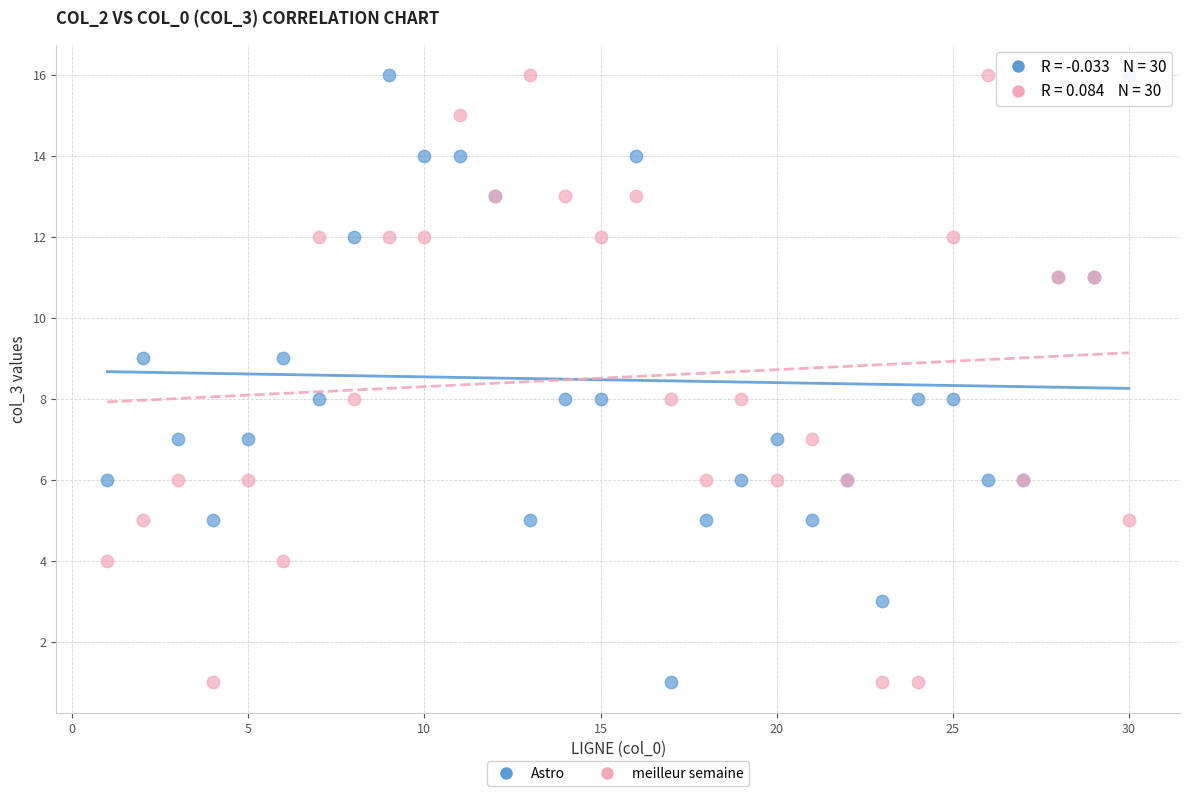

What are all the series names shown in the legend?

Astro, meilleur semaine